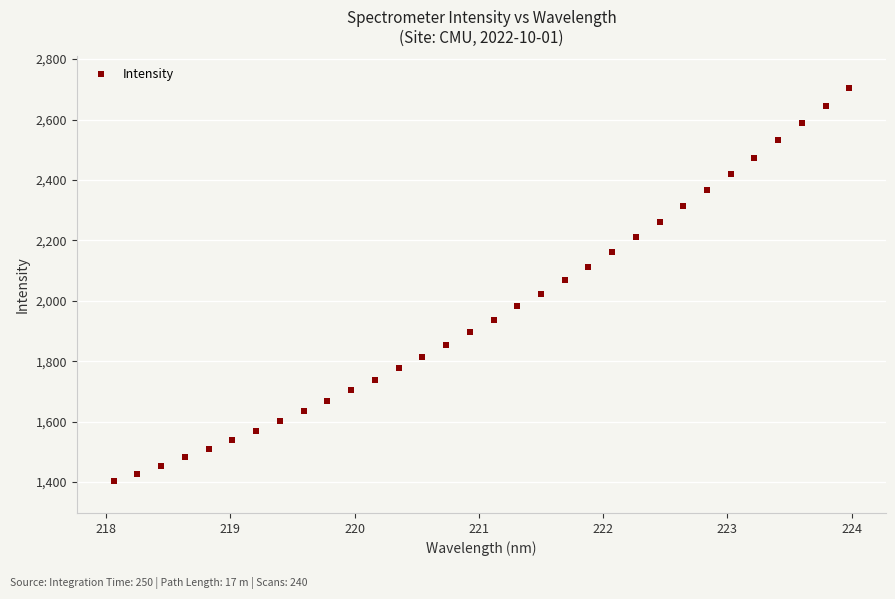

What is the range of Y values (max minus min)?

1302.4